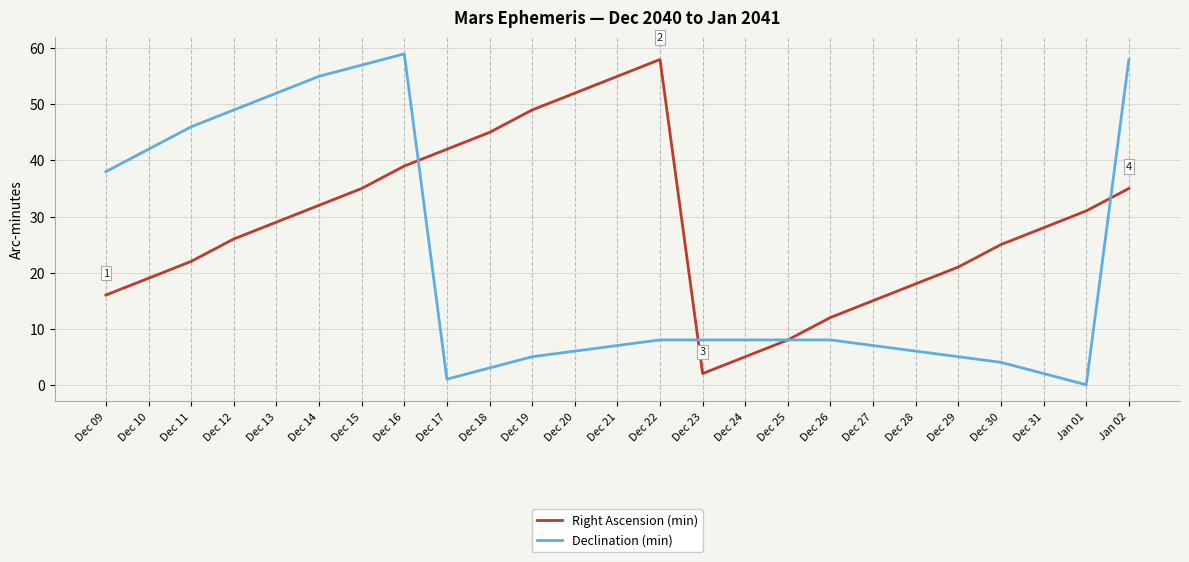

True or false: Declination (min) has a value of 2 at Dec 24.

False